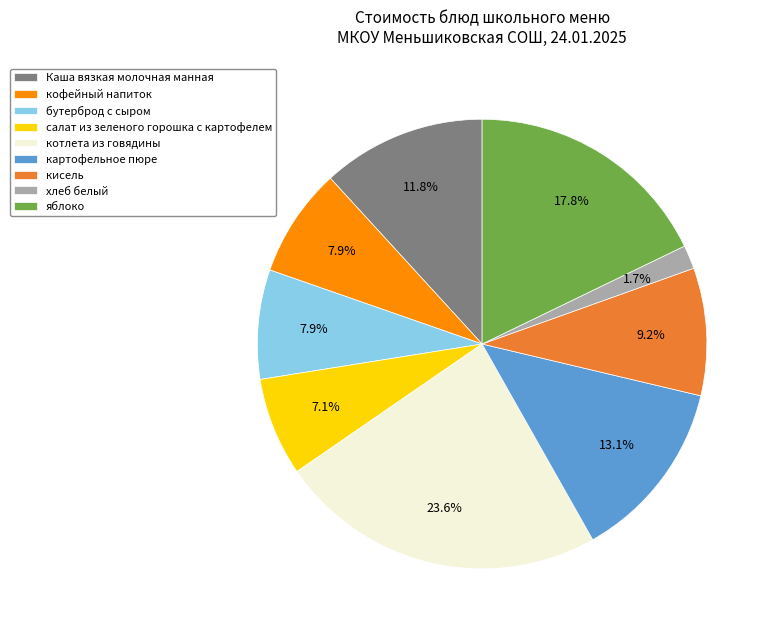

What is the ratio of the value at бутерброд с сыром to the value at картофельное пюре?

0.6